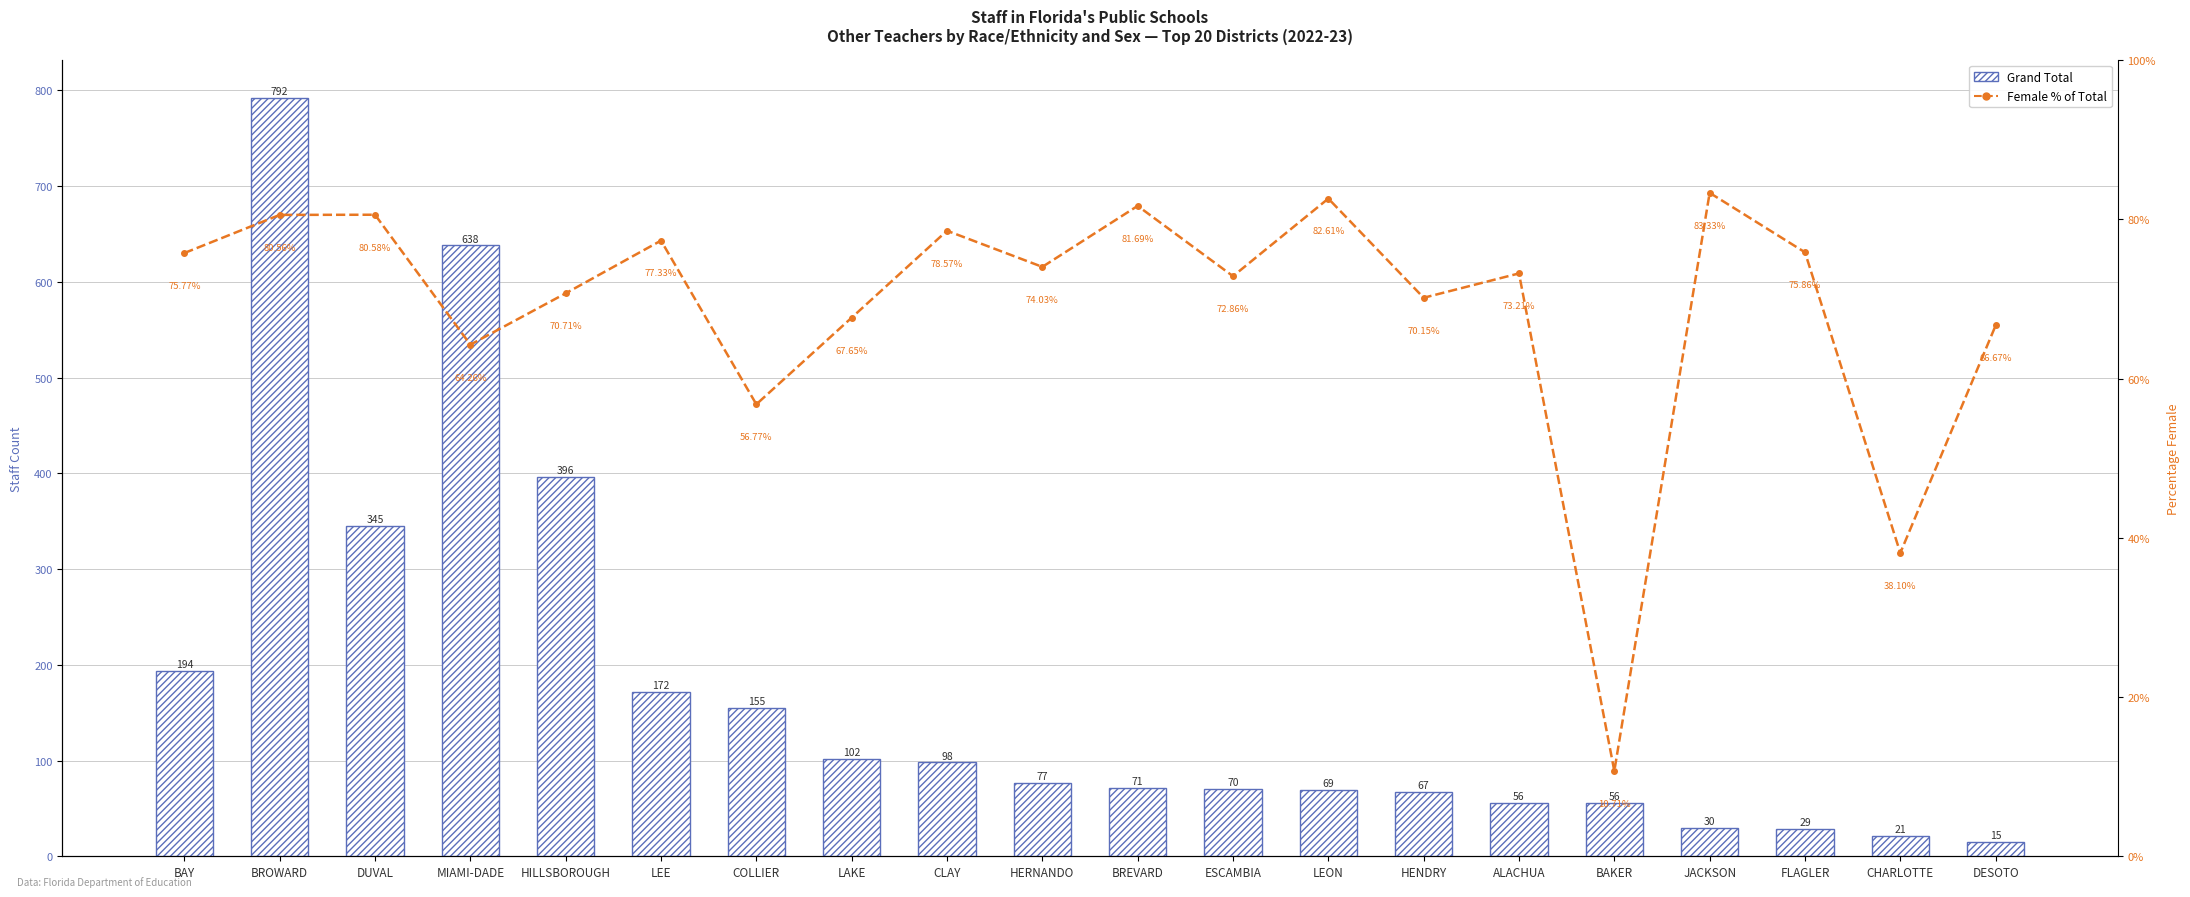

True or false: Grand Total has a value of 283.4 at BAY.

False